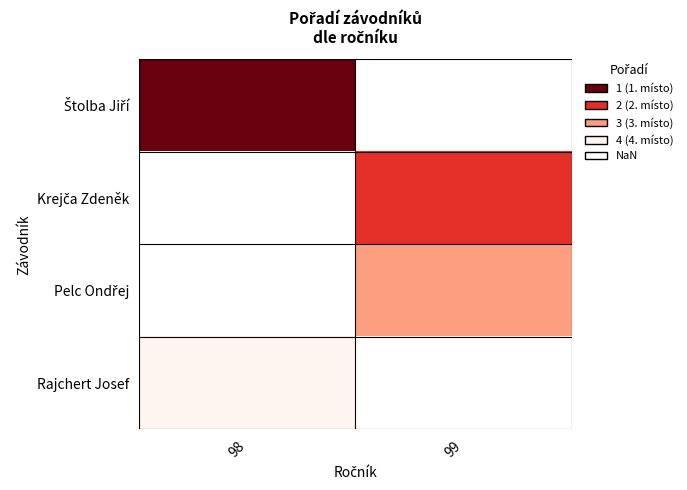

Rank the categories by Rajchert Josef value from lowest to highest.

98, 99